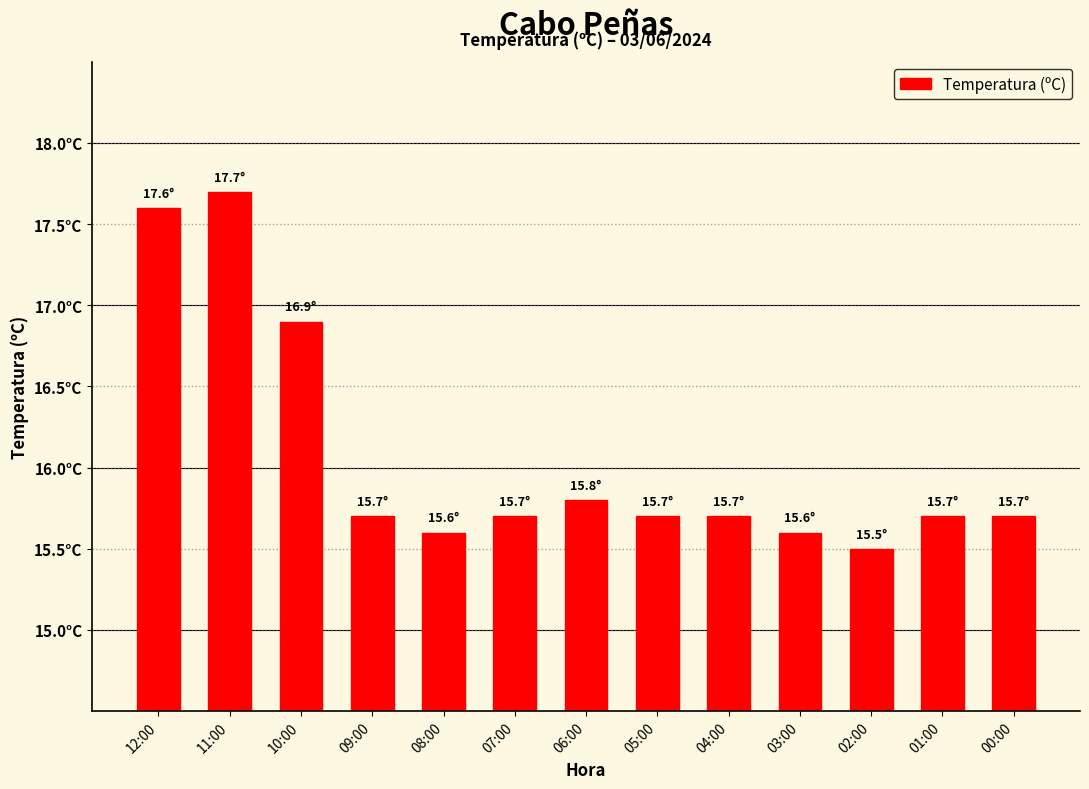

Read the value at 05:00.

15.7